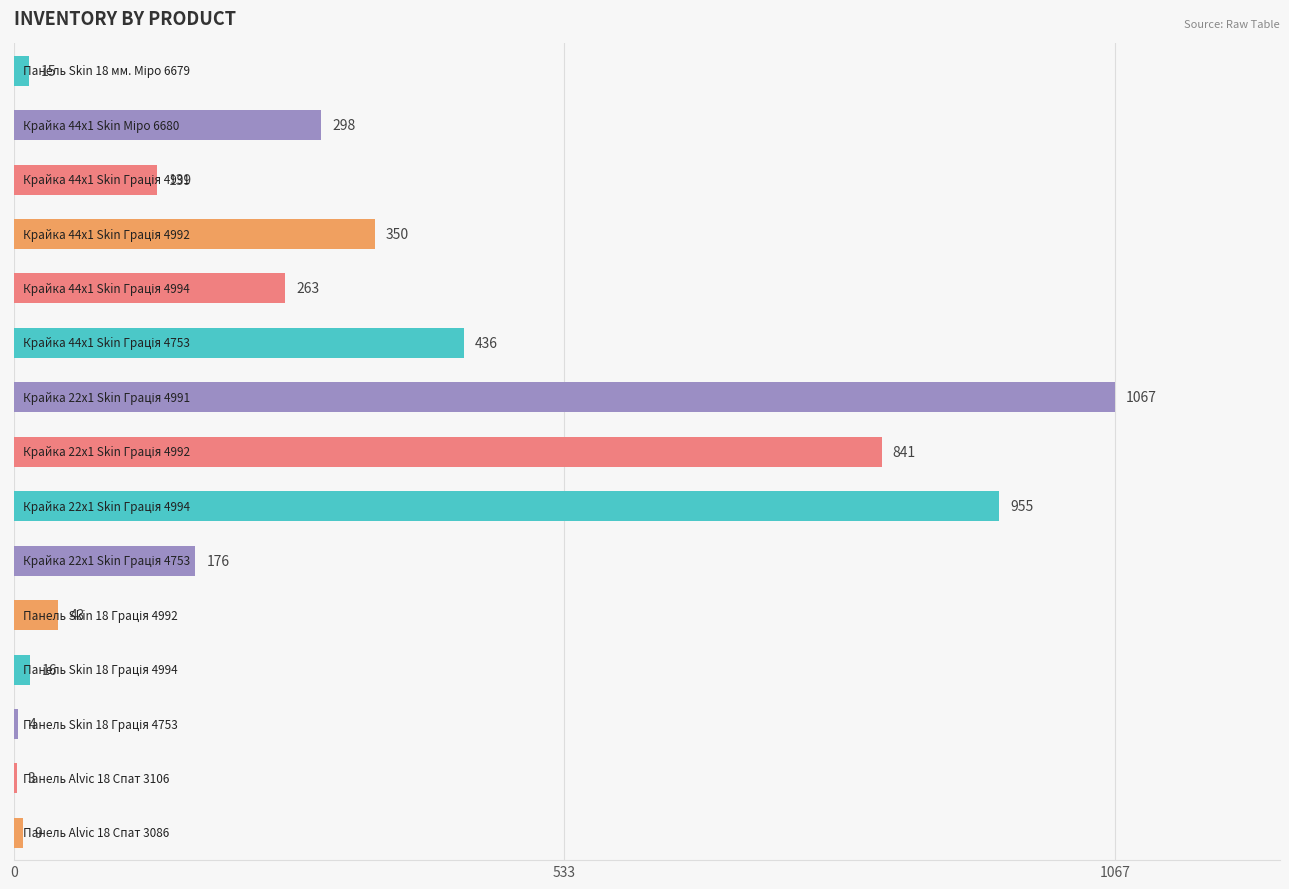

What is the maximum value shown in the chart?

1067